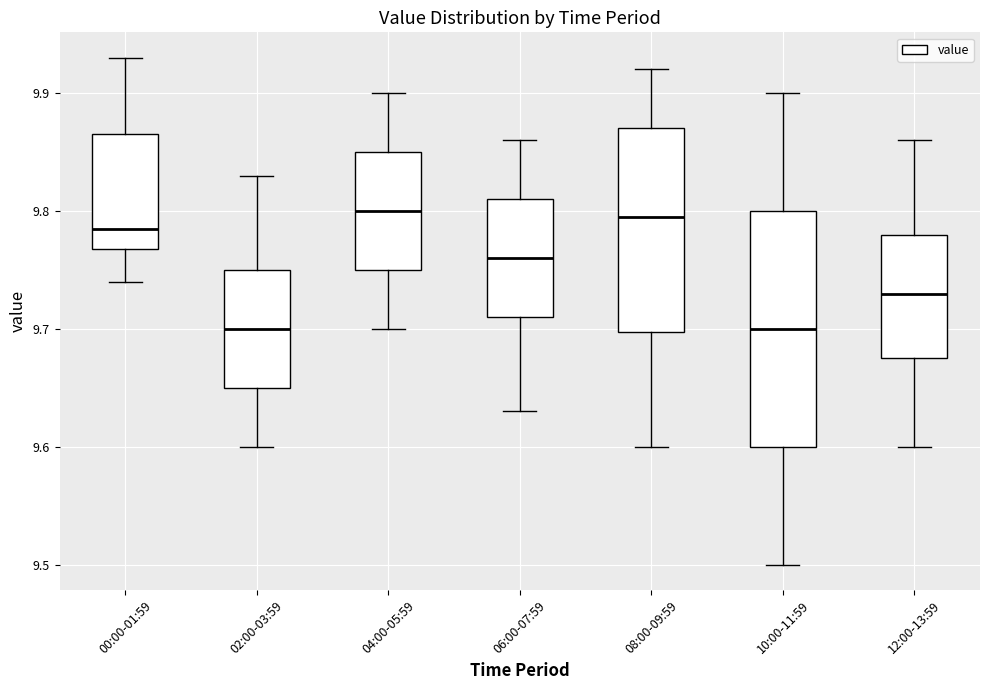

Where does the median line of the box for 12:00-13:59 sit on the y-axis? The values are not printed on the chart, so give them approximately, as read against the axis.

9.73